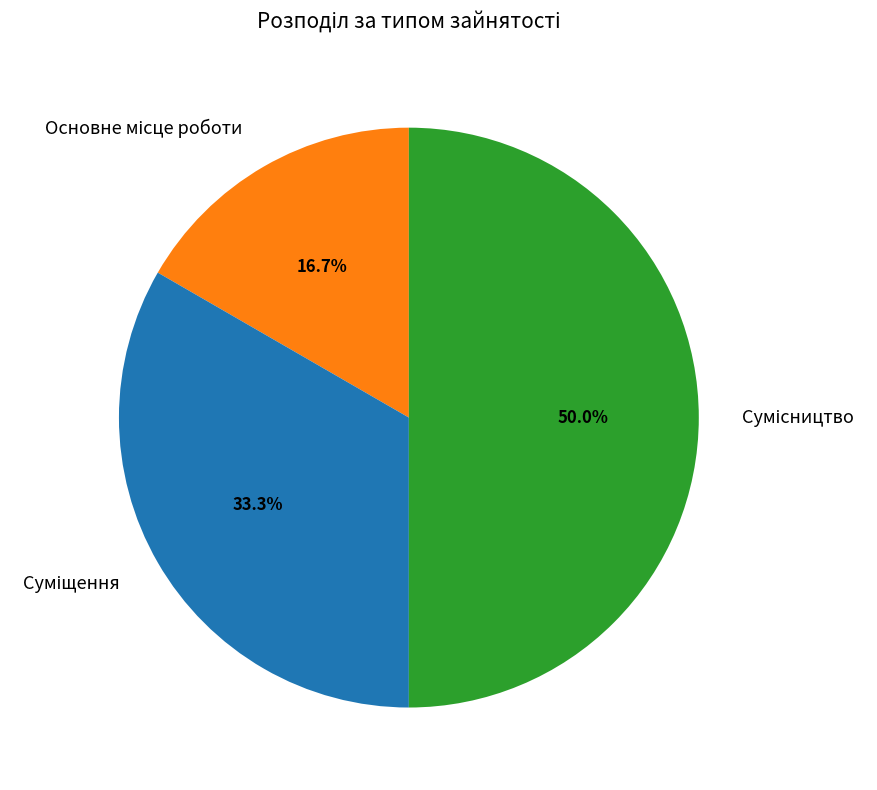

Which category has the biggest portion of the pie?

Сумісництво